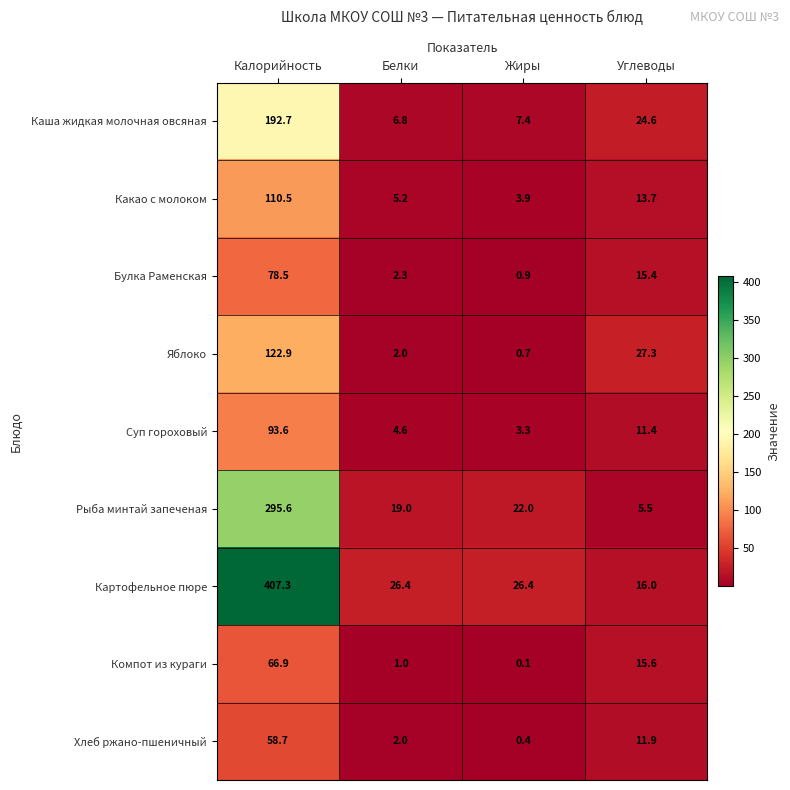

At Углеводы, list the series in order from smallest to largest.

Рыба минтай запеченая, Суп гороховый, Хлеб ржано-пшеничный, Какао с молоком, Булка Раменская, Компот из кураги, Картофельное пюре, Каша жидкая молочная овсяная, Яблоко